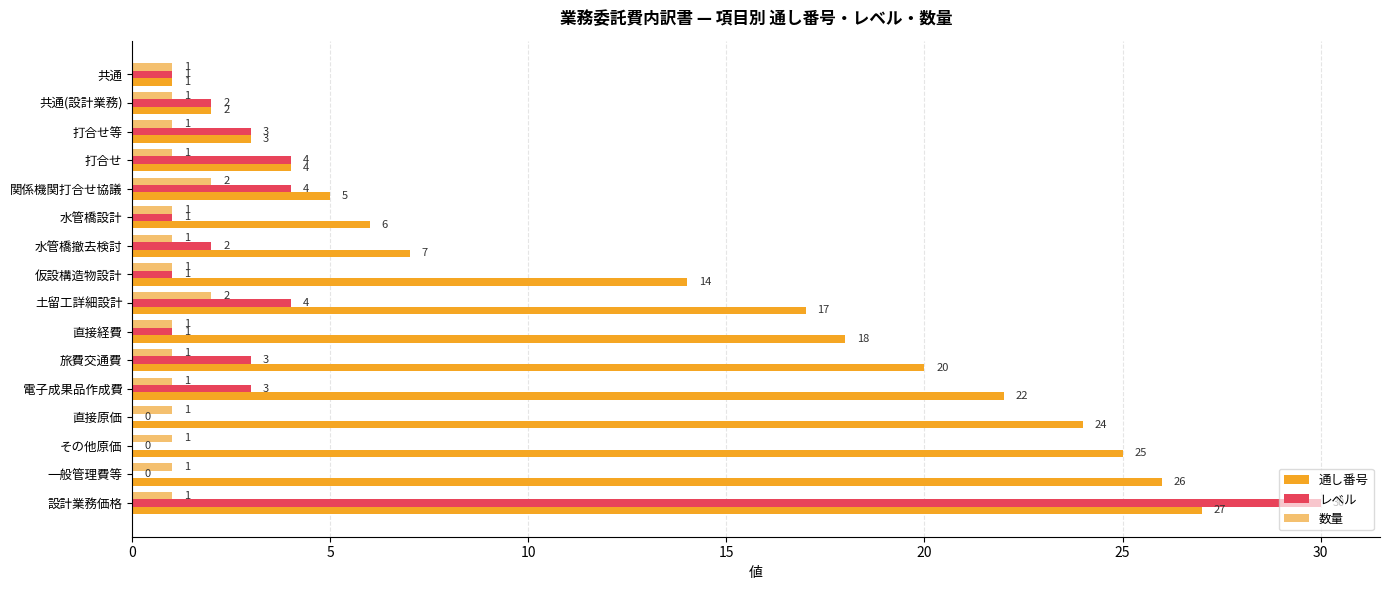

Which series has the largest total across all categories?

通し番号